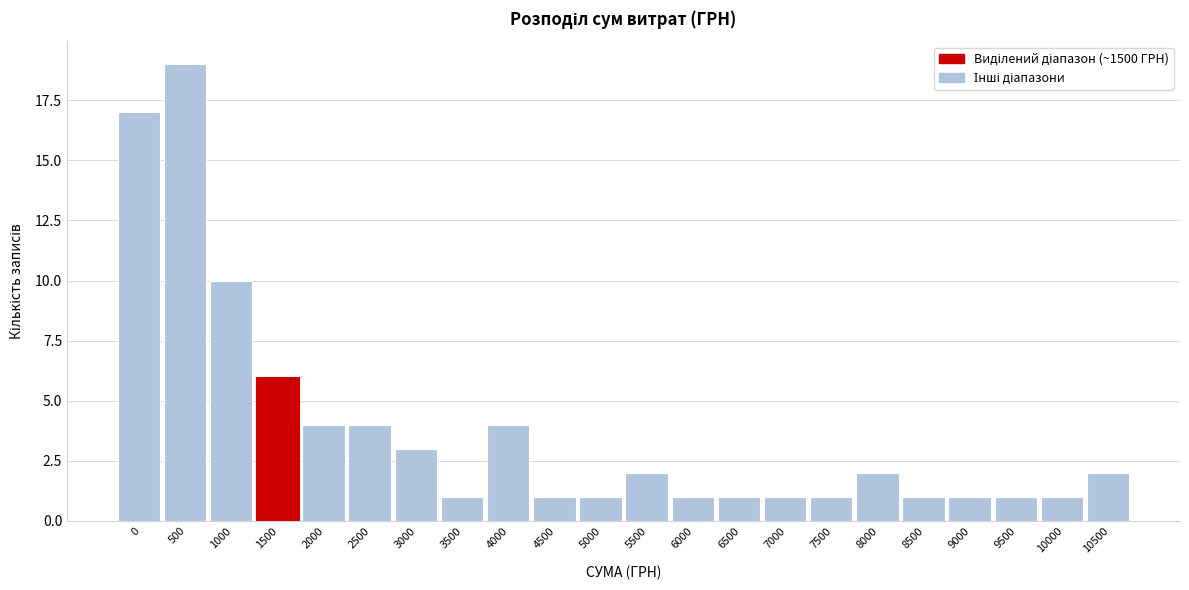

Reading left to right, what are all the values shown in this chart?

17	19	10	6	4	4	3	1	4	1	1	2	1	1	1	1	2	1	1	1	1	2